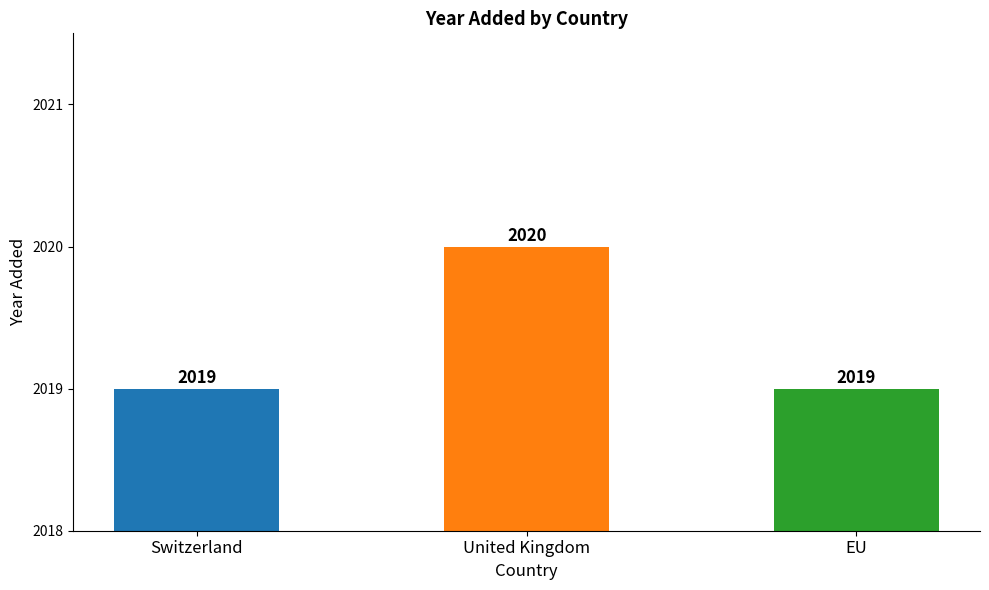

What is the value of the 2nd bar from the left?

2020